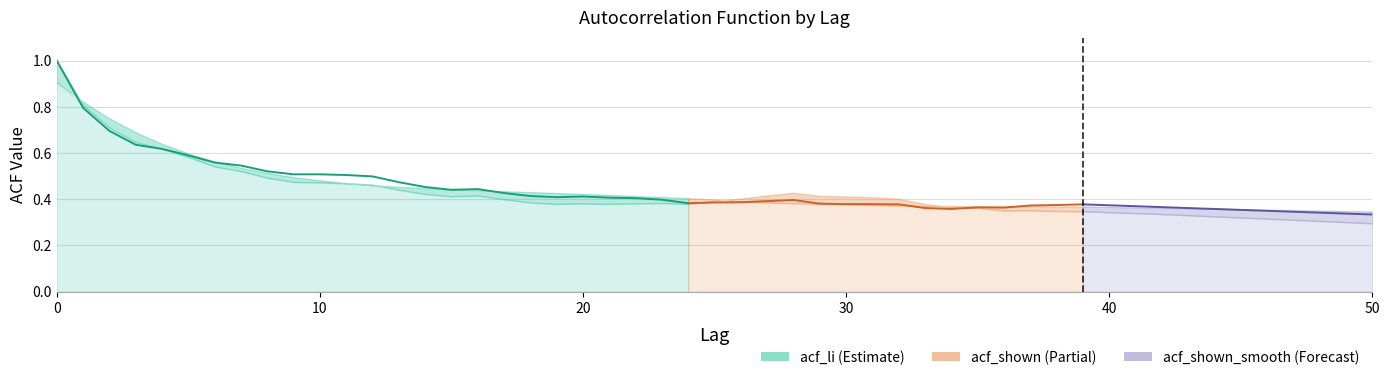

How many points are lower than both their immediate neighbors (excluding endpoints)?

2